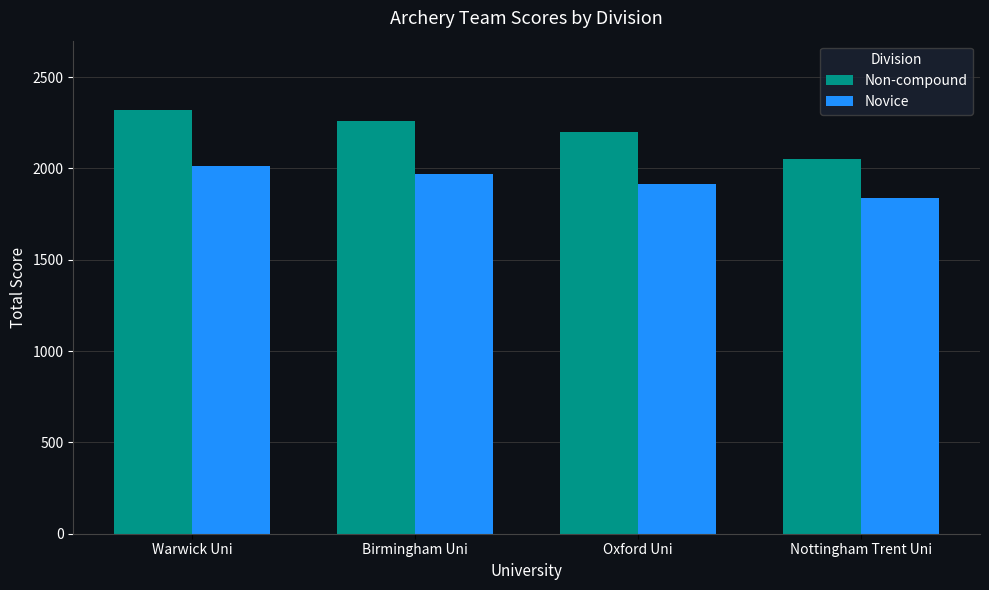

What is the spread (max minus min) of values at Nottingham Trent Uni?

216